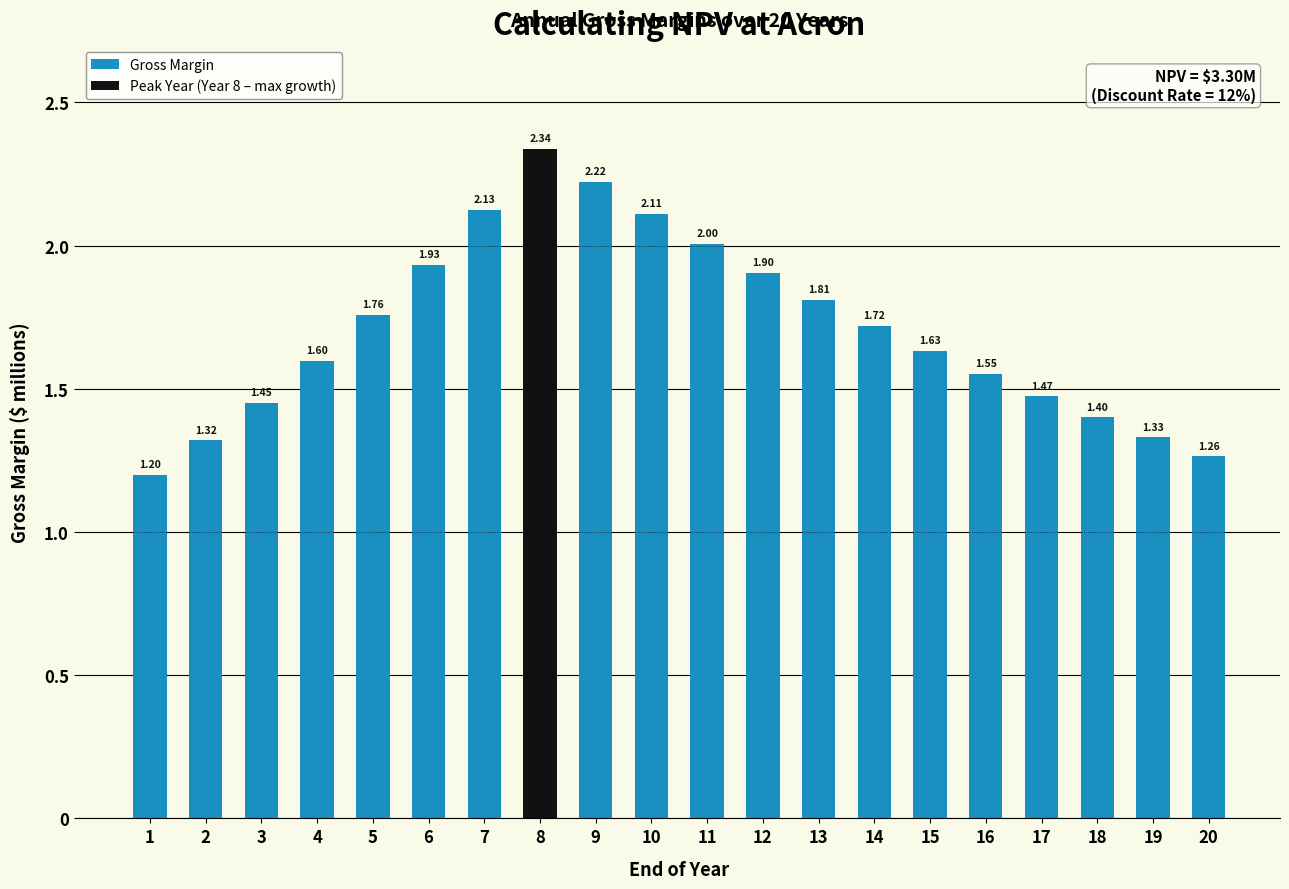

Does the chart contain any negative values?

No